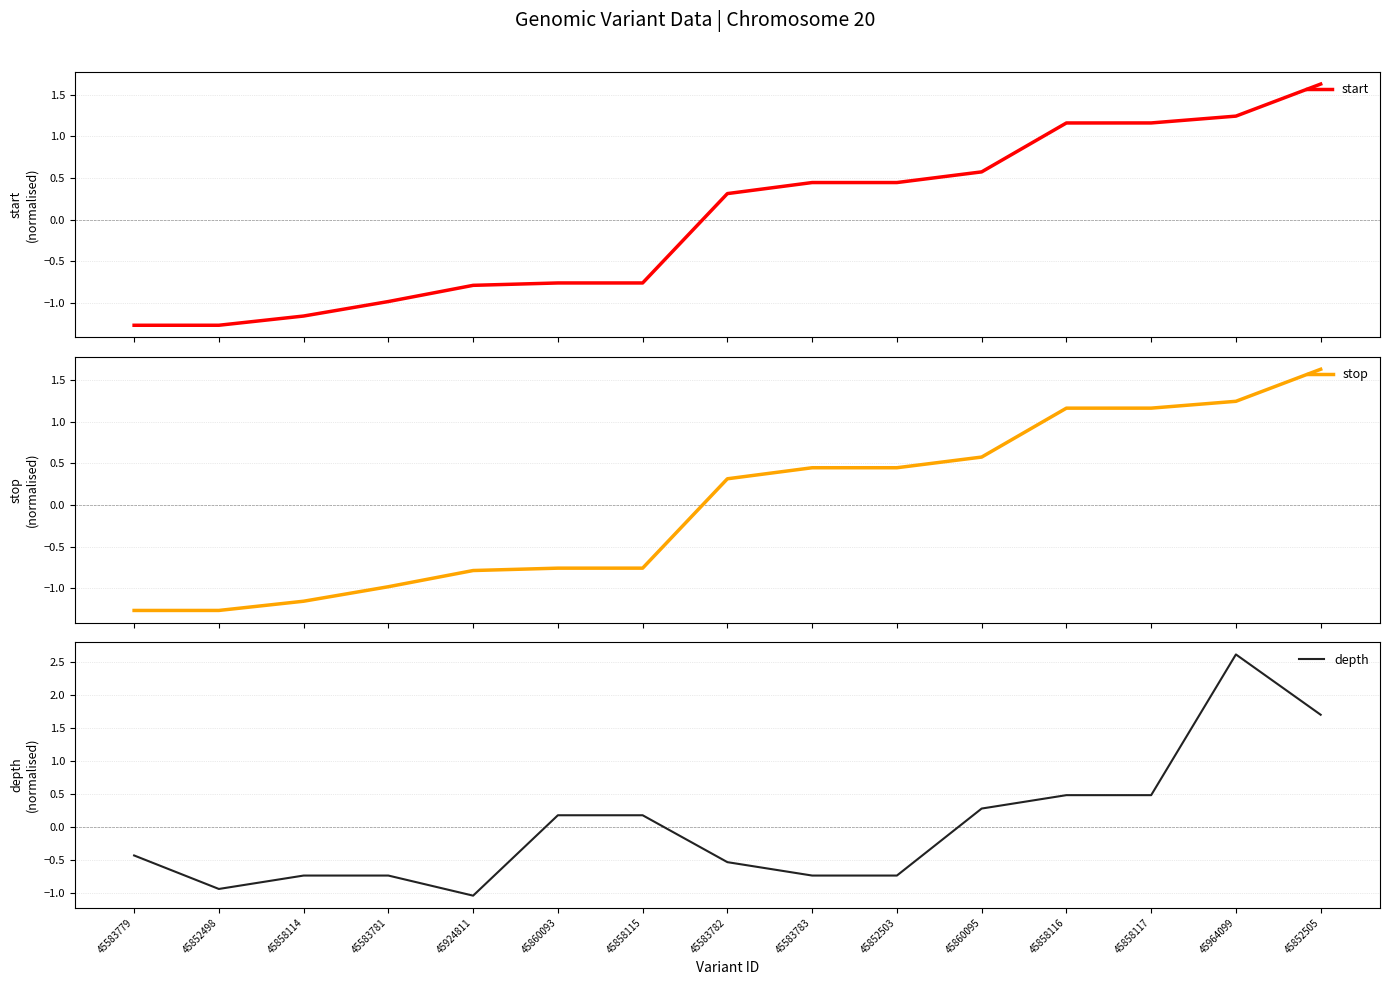

What is the sum of the start values at 45583783 and 45852503?

0.9